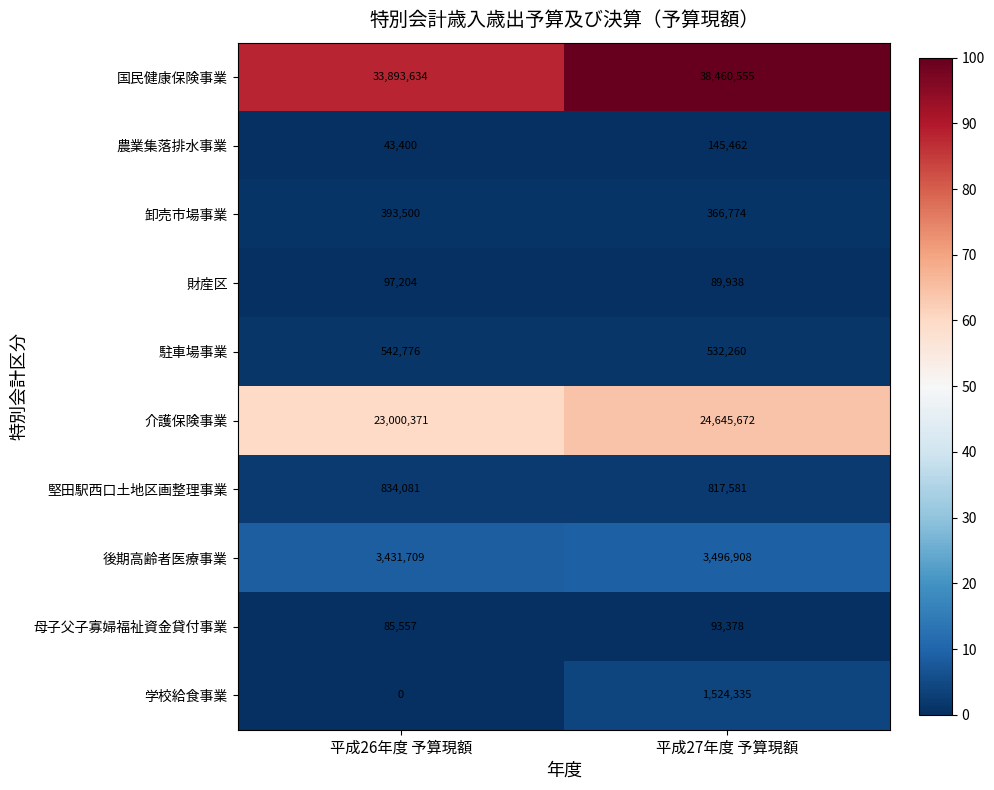

Which series changed the most between 平成26年度 予算現額 and 平成27年度 予算現額?

国民健康保険事業